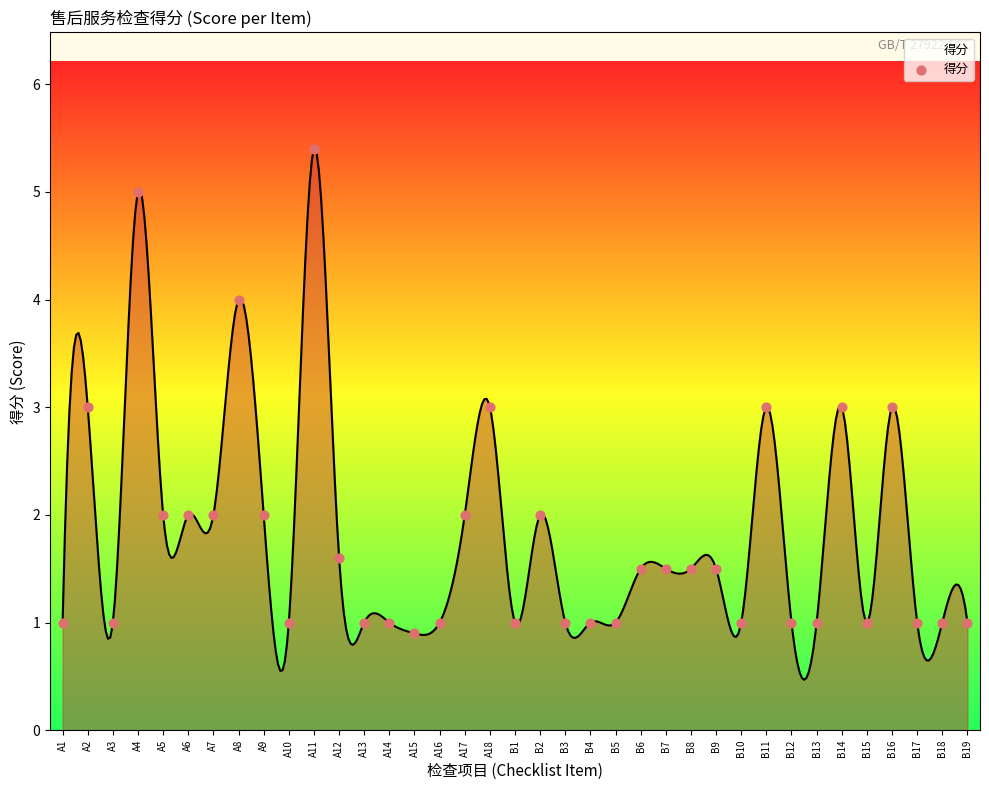

What is the range of Y values (max minus min)?

4.5